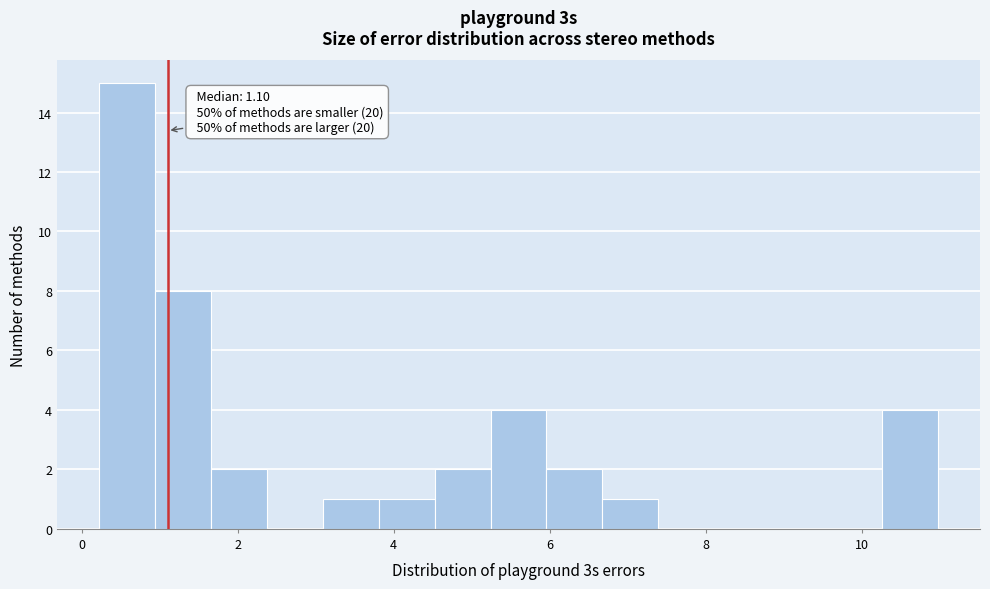

Around what value on the x-axis is the tallest bar? Give the approximate position of its centre, as read against the axis.

0.6